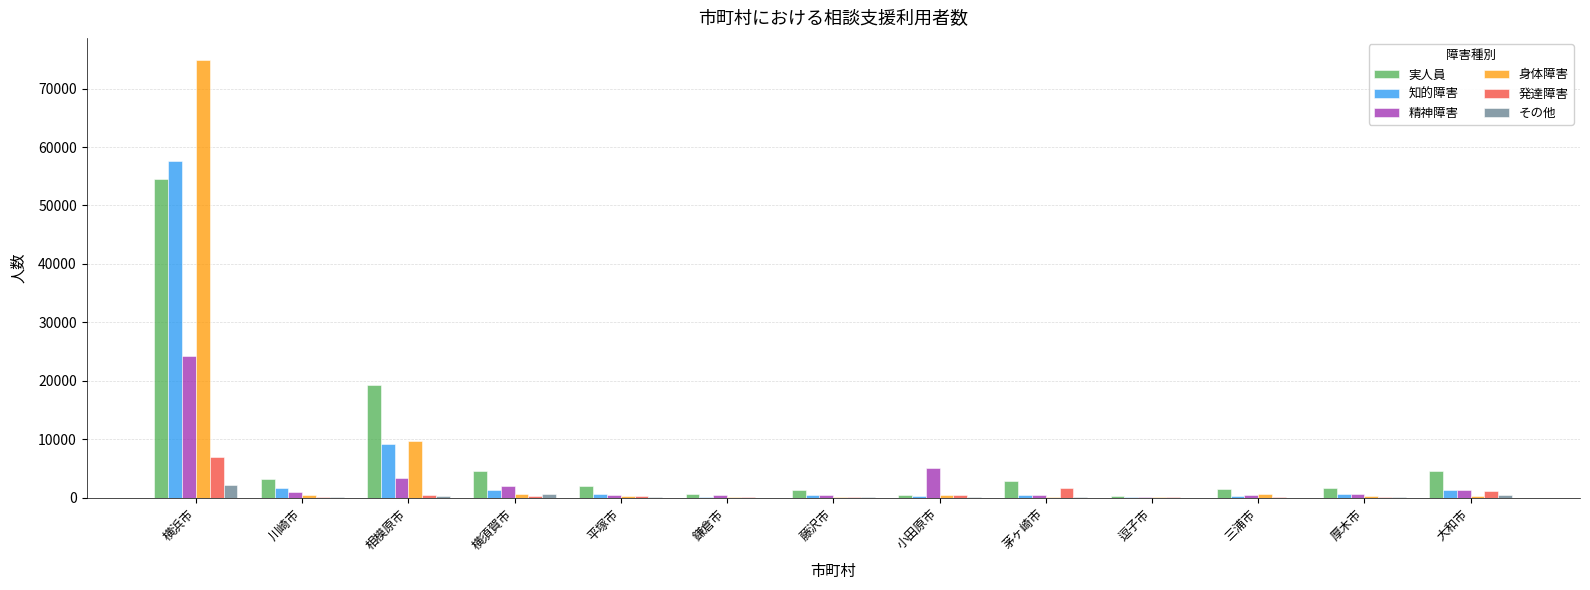

The 実人員 series shows 8827 at 相模原市. True or false?

False